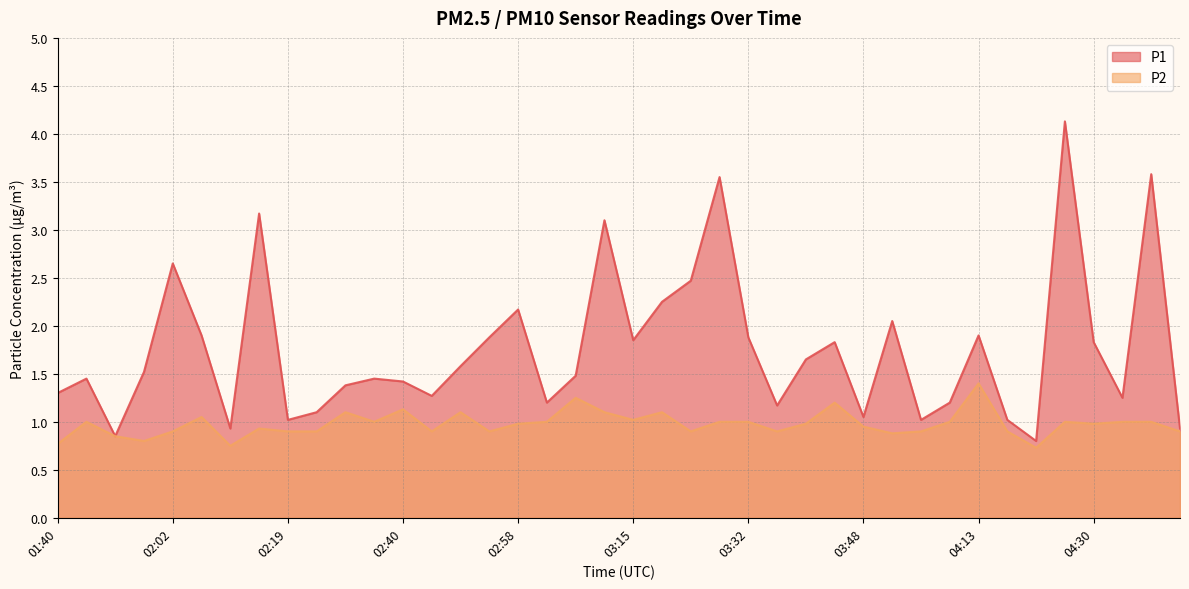

What is the label of the 12th point from the right?

03:48